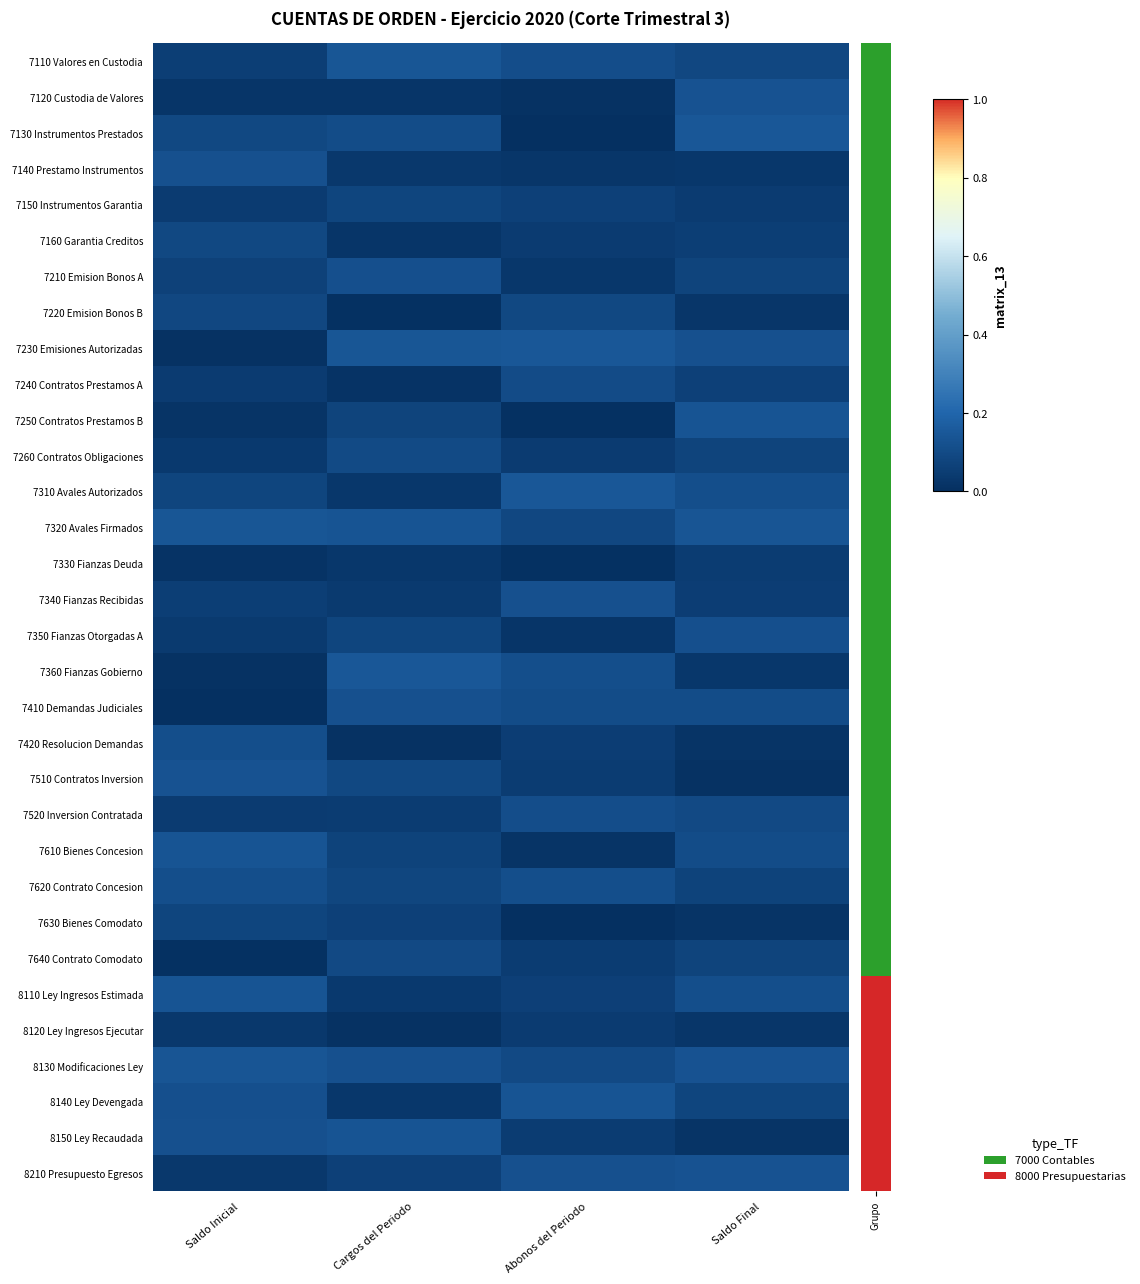

How many distinct data groups are displayed?

32